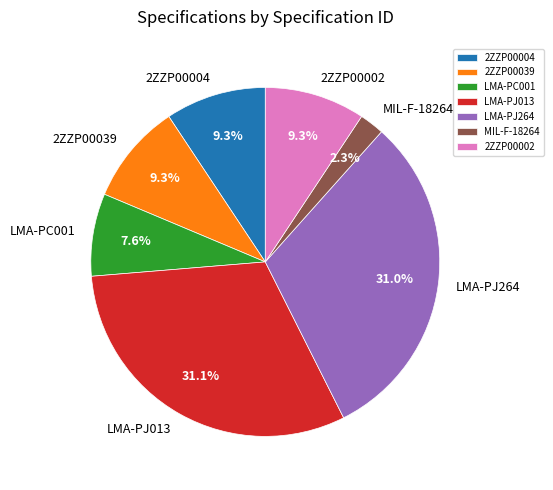

To the nearest percent, what percentage of the pie is LMA-PJ264?

31%